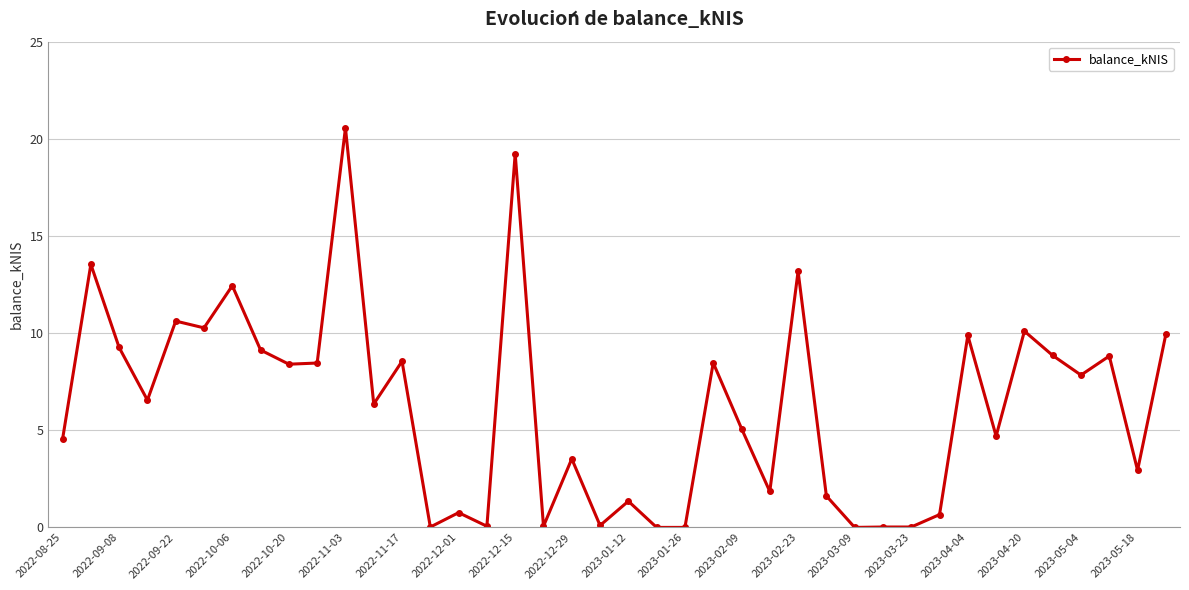

What is the maximum value shown in the chart?

20.6